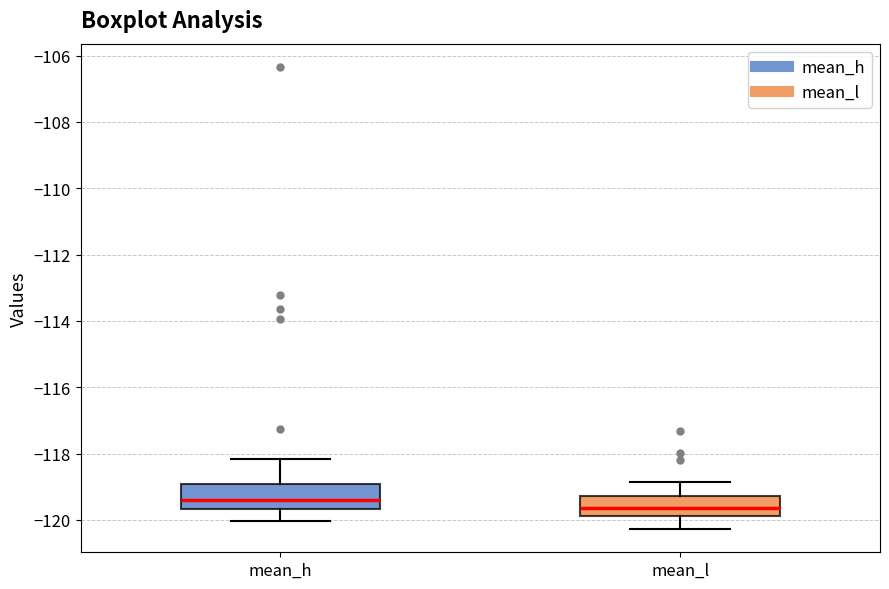

Reading left to right, read every box against the y-axis: the position of its median line, the range the box covers, and the ends of its whiskers. The values are not printed on the chart, so give them approximately, as read against the axis.

mean_h: median -119.4, box -119.6 to -119.0, whiskers -120.0 to -118.2
mean_l: median -119.6, box -119.8 to -119.2, whiskers -120.2 to -118.8